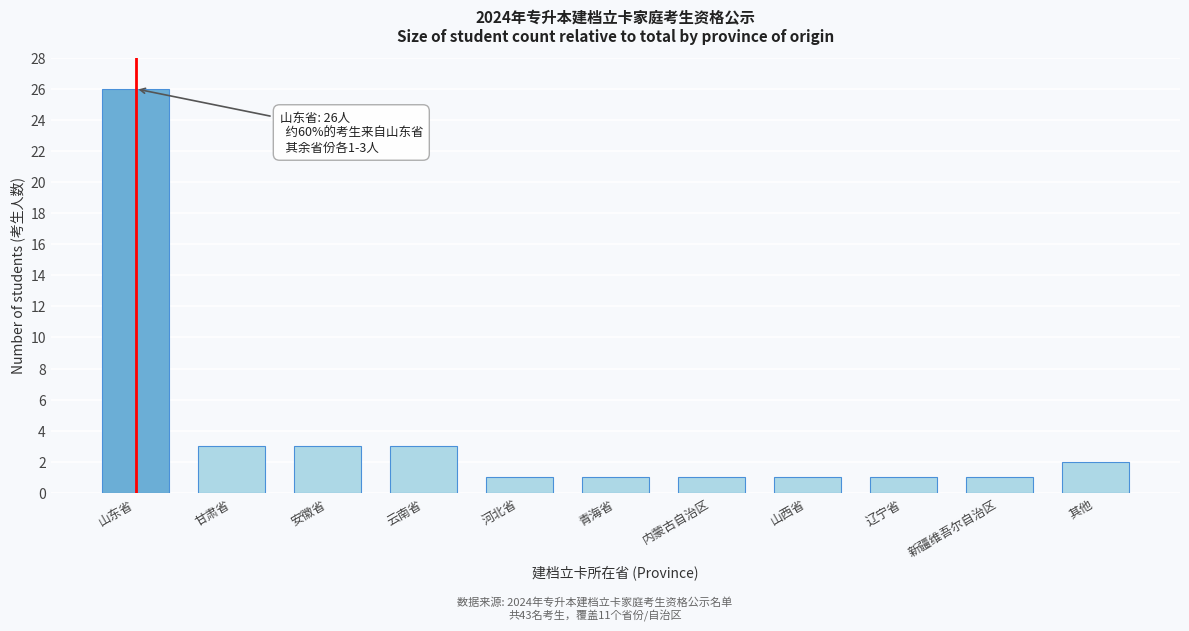

Reading left to right, list all the values displayed in this chart.

26	3	3	3	1	1	1	1	1	1	2